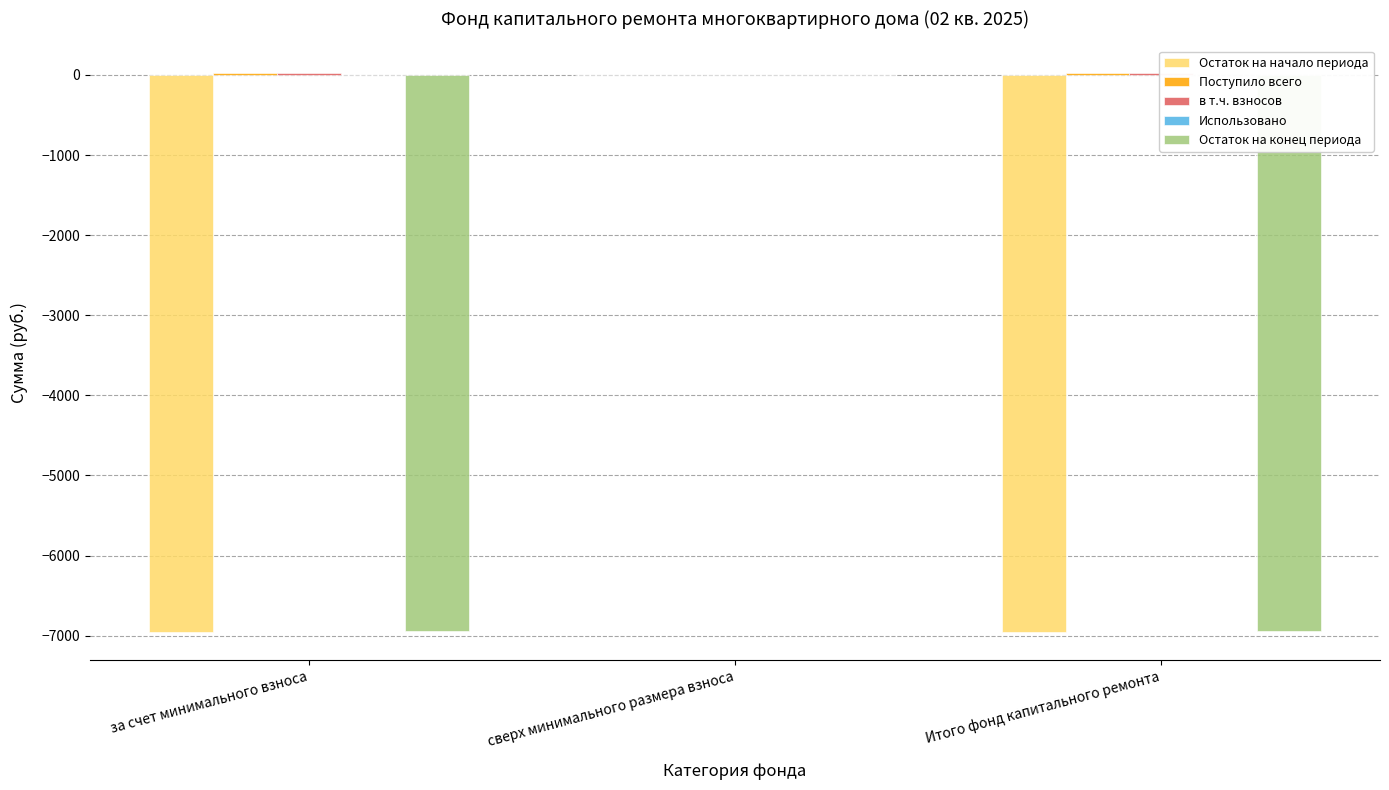

How many bars are there in total?

15